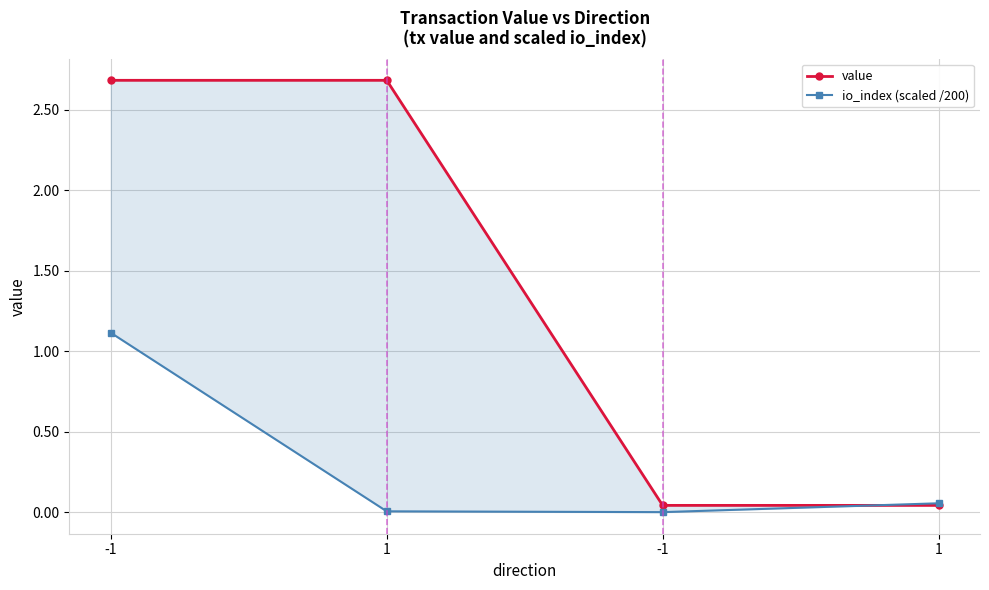

Rank the series by their maximum value, from lowest to highest.

io_index (scaled /200), value